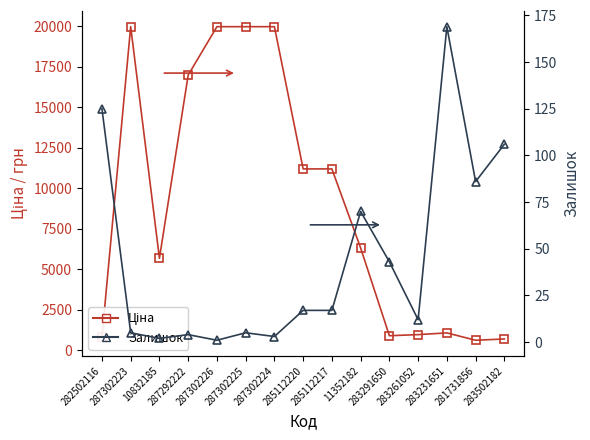

Which category has the highest value in the Ціна series?

287302223